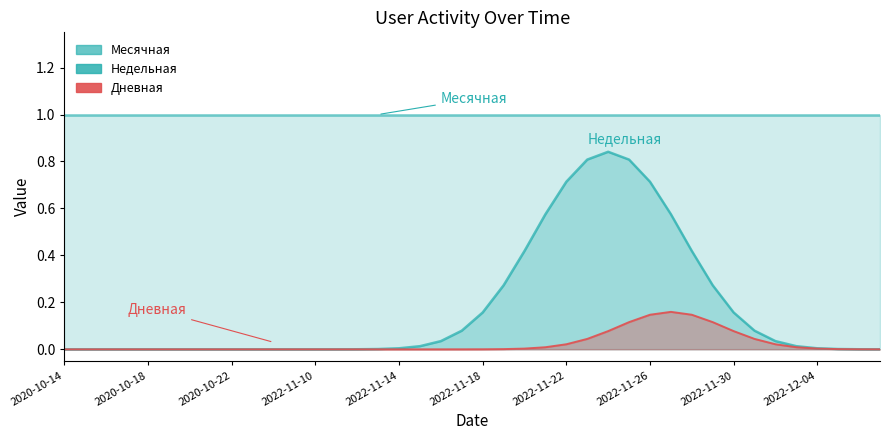

What are all the series names shown in the legend?

Месячная, Недельная, Дневная